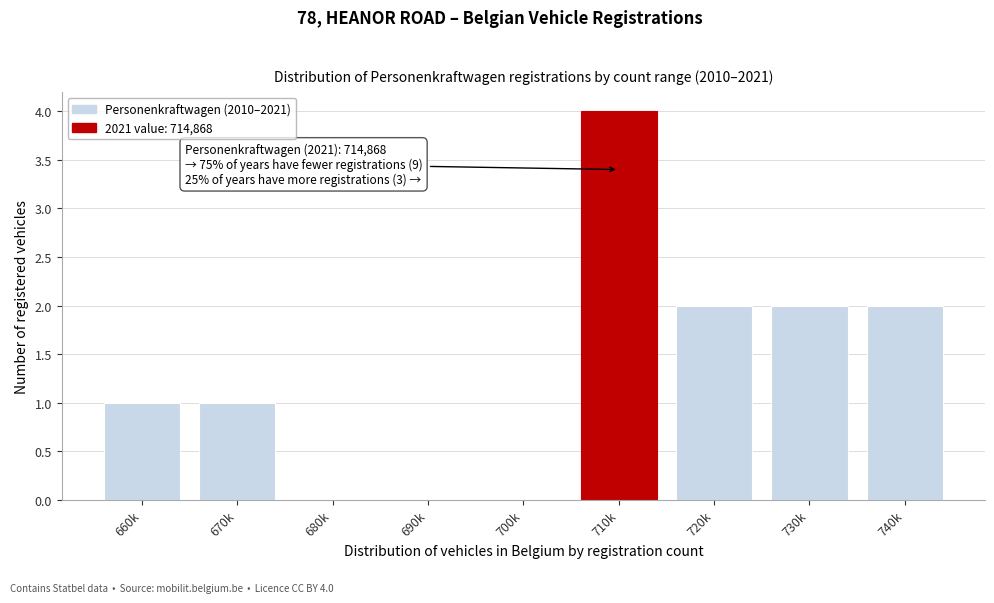

Reading left to right, list all the values displayed in this chart.

660k=1	670k=1	680k=0	690k=0	700k=0	710k=4	720k=2	730k=2	740k=2